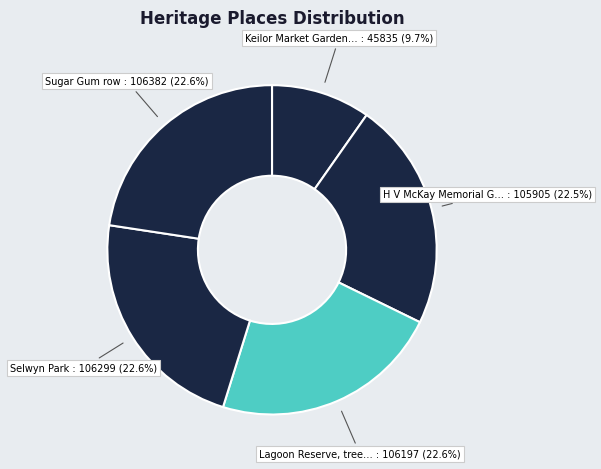

How many slices are in this pie chart?

5